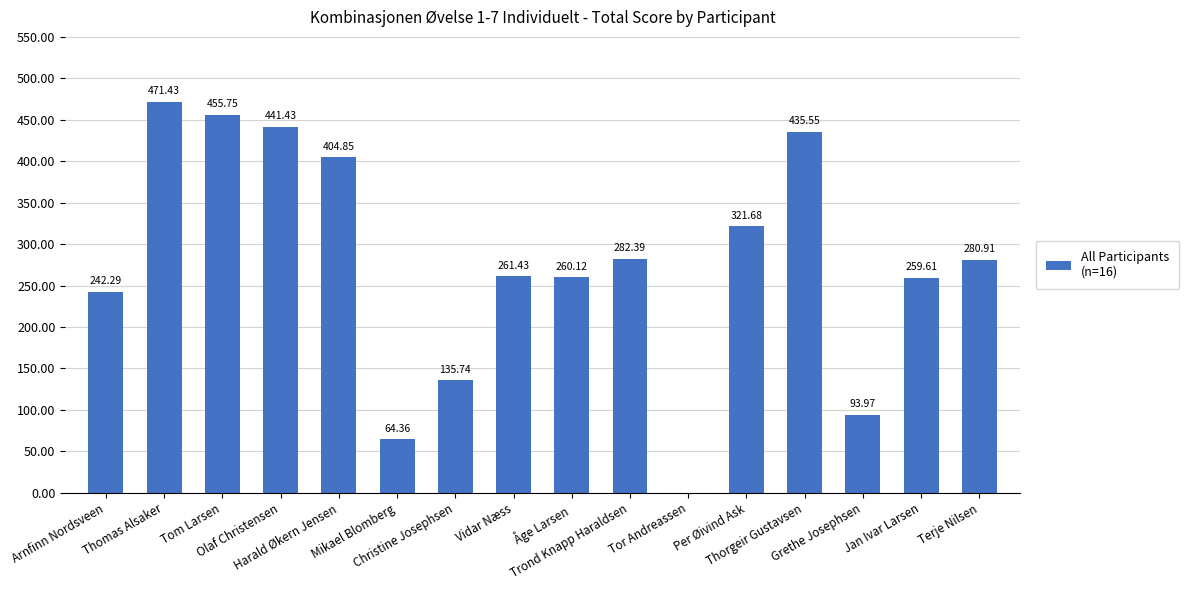

What is the change in value from Thomas Alsaker to Tor Andreassen?

-471.4